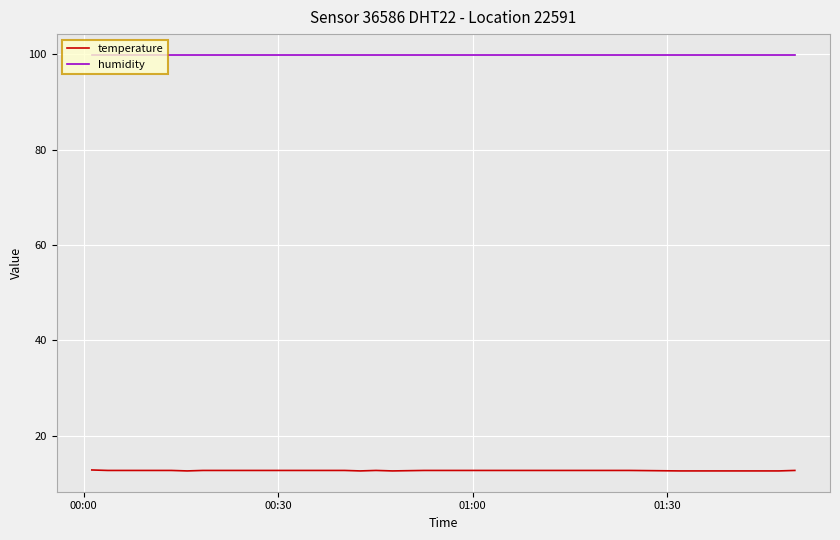

What is the lowest value of the temperature series?

12.6